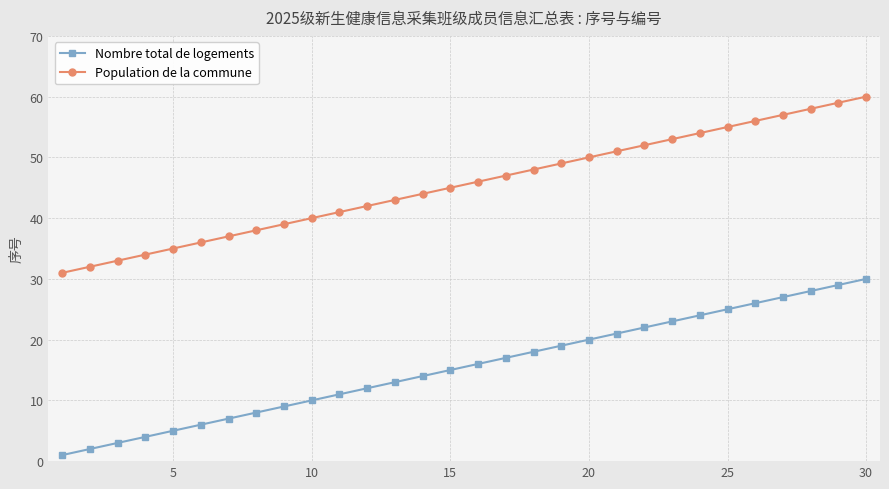

Reading right to left, list all the values displayed in this chart.

Nombre total de logements: 30	29	28	27	26	25	24	23	22	21	20	19	18	17	16	15	14	13	12	11	10	9	8	7	6	5	4	3	2	1
Population de la commune: 60	59	58	57	56	55	54	53	52	51	50	49	48	47	46	45	44	43	42	41	40	39	38	37	36	35	34	33	32	31